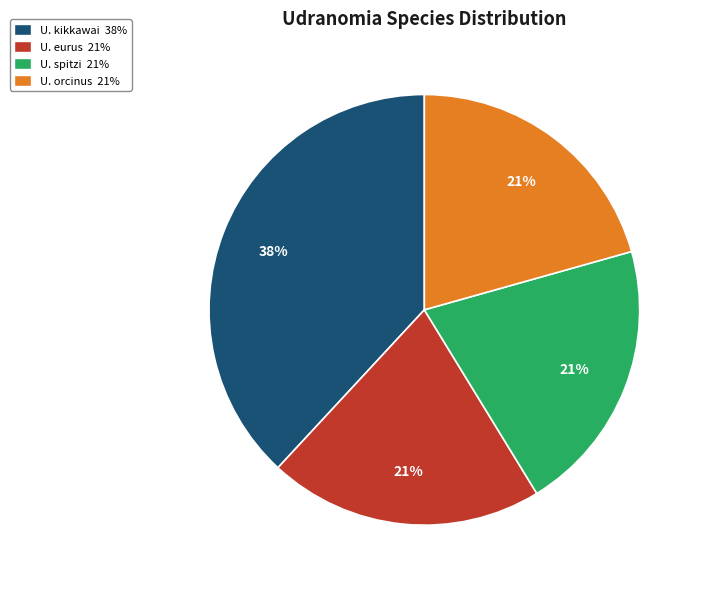

To the nearest percent, what is the average slice percentage?

25%